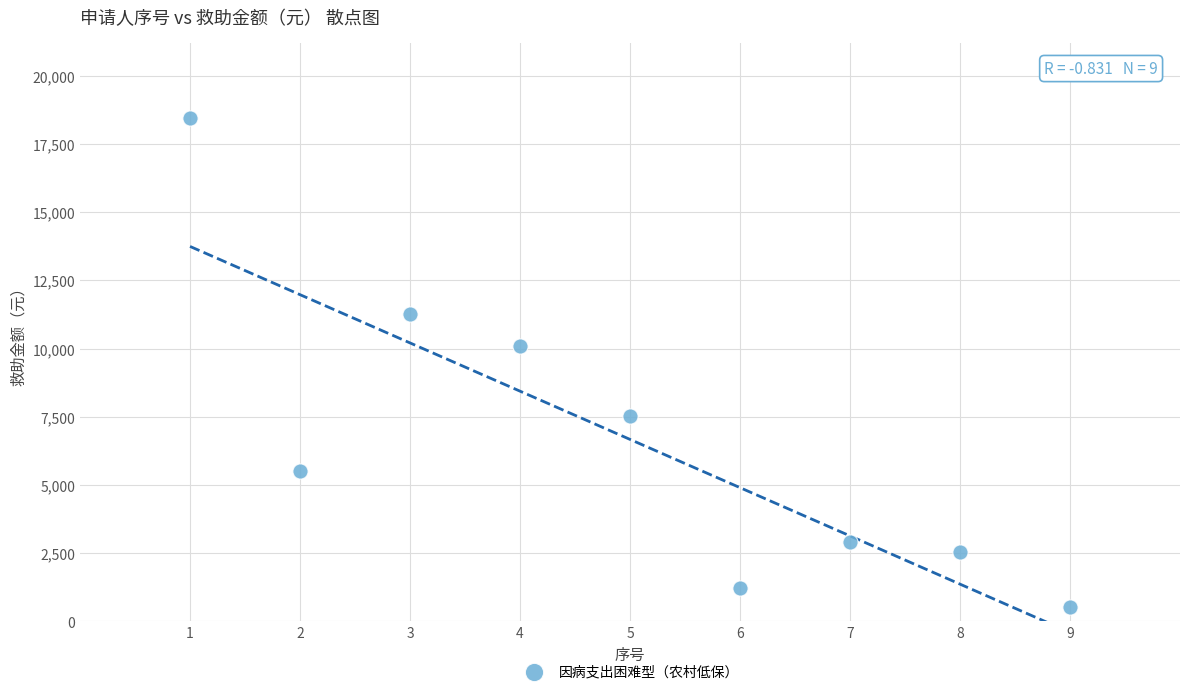

What is the range of X values (max minus min)?

8.0